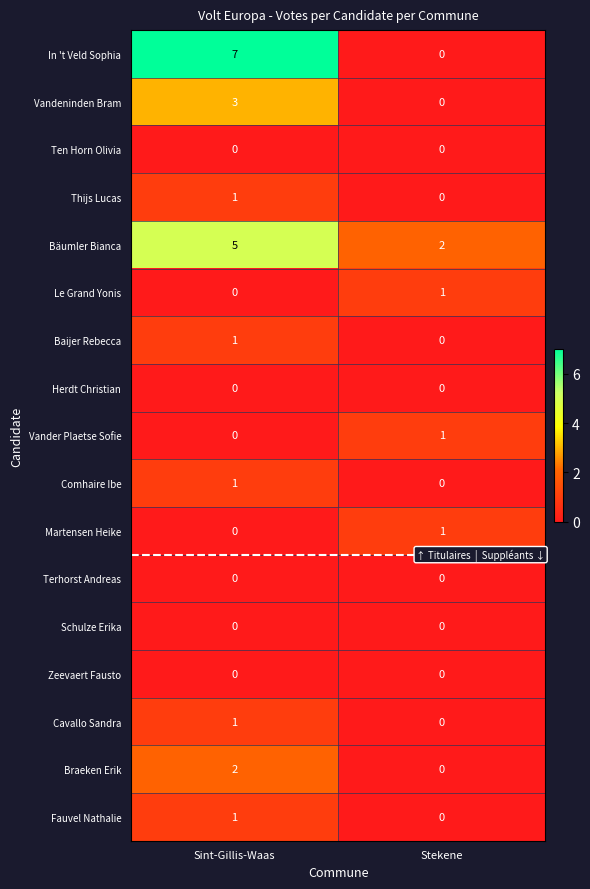

At how many categories does at least one series exceed 1?

2